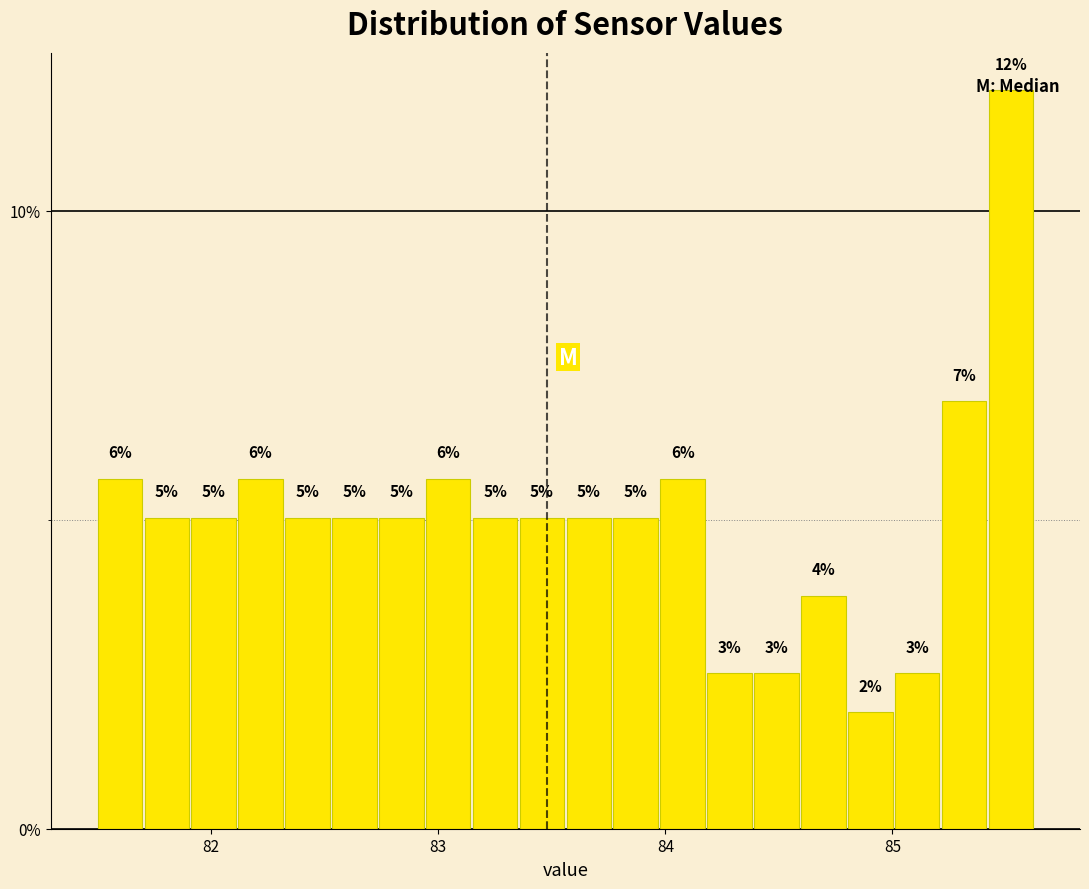

Read against the x-axis, roughly where is the centre of the tallest bar?

85.5